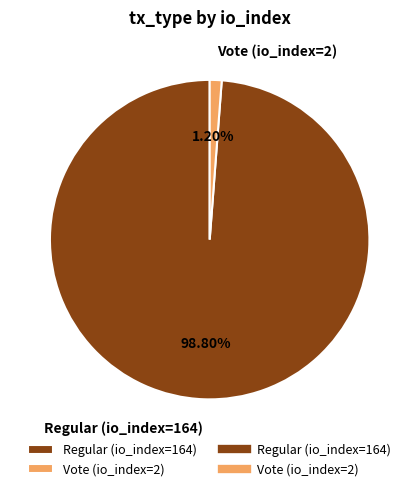

To the nearest percent, what is the combined percentage of Vote (io_index=2) and Regular (io_index=164)?

100%